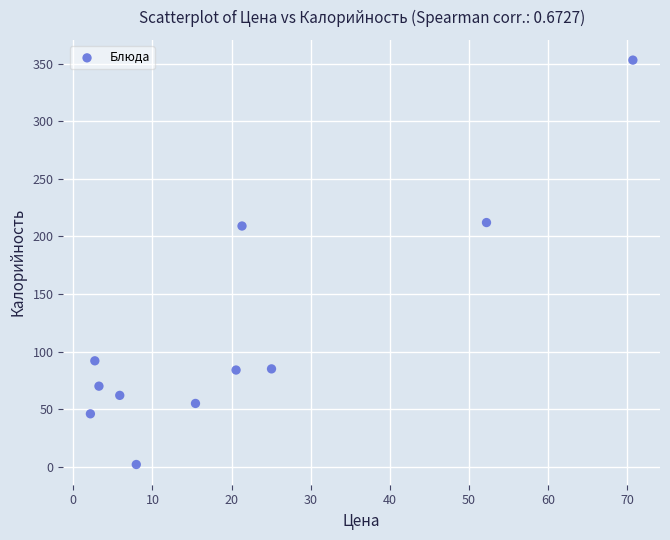

What is the range of Y values (max minus min)?

351